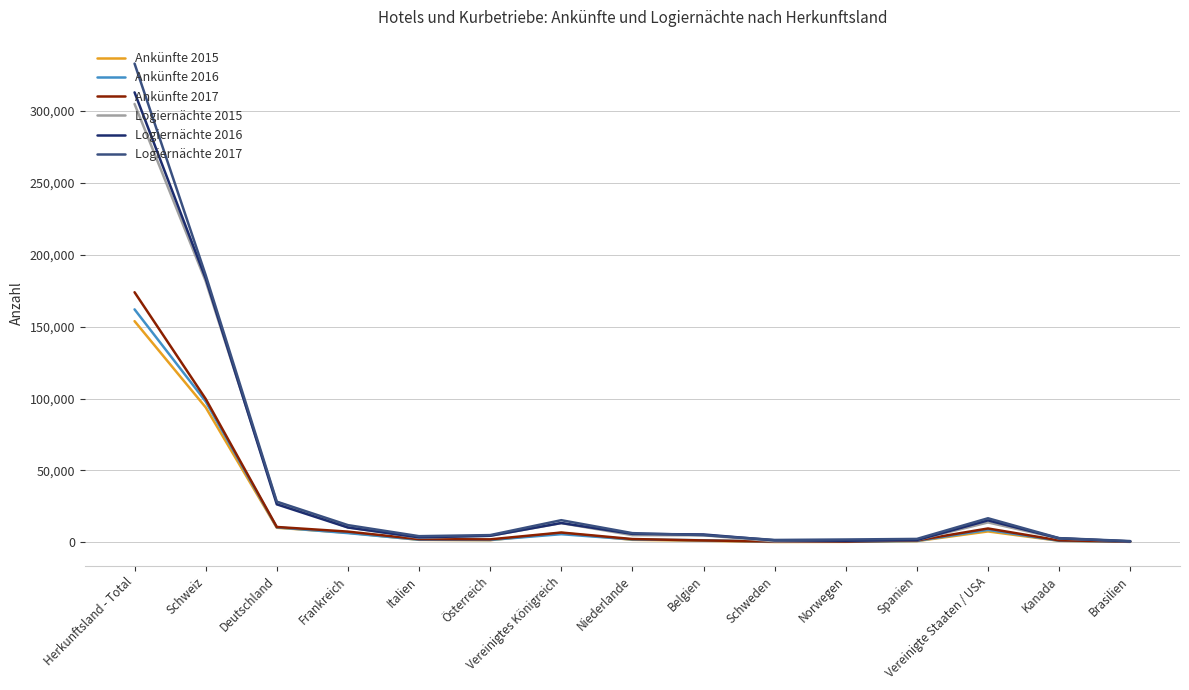

What are all the series names shown in the legend?

Ankünfte 2015, Ankünfte 2016, Ankünfte 2017, Logiernächte 2015, Logiernächte 2016, Logiernächte 2017